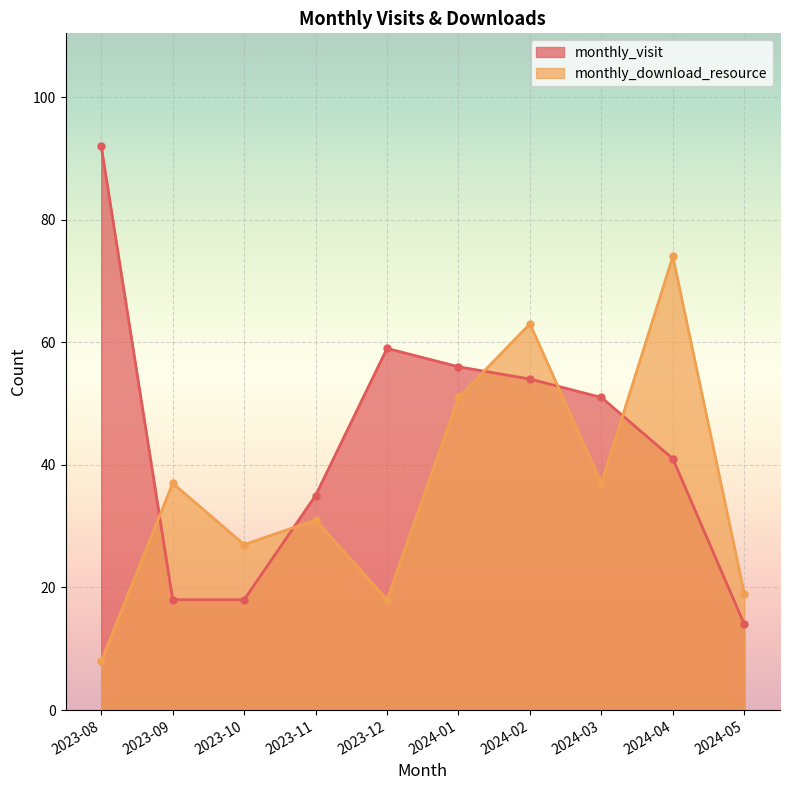

How many interior local valleys does the monthly_download_resource series have?

3